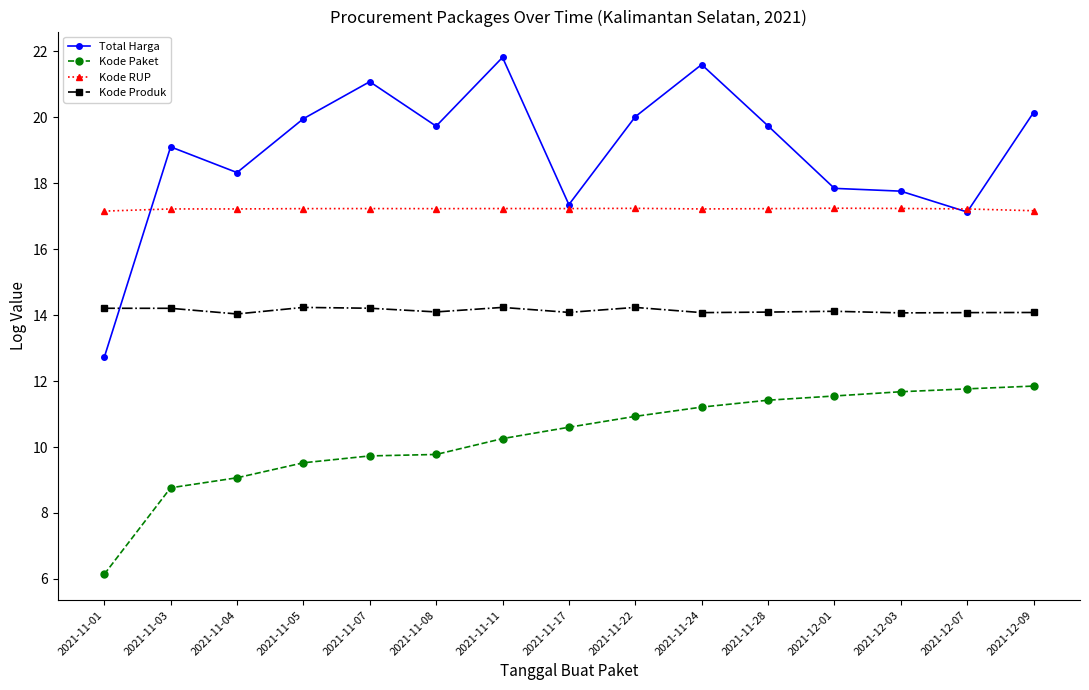

How many lines are shown in the chart?

4